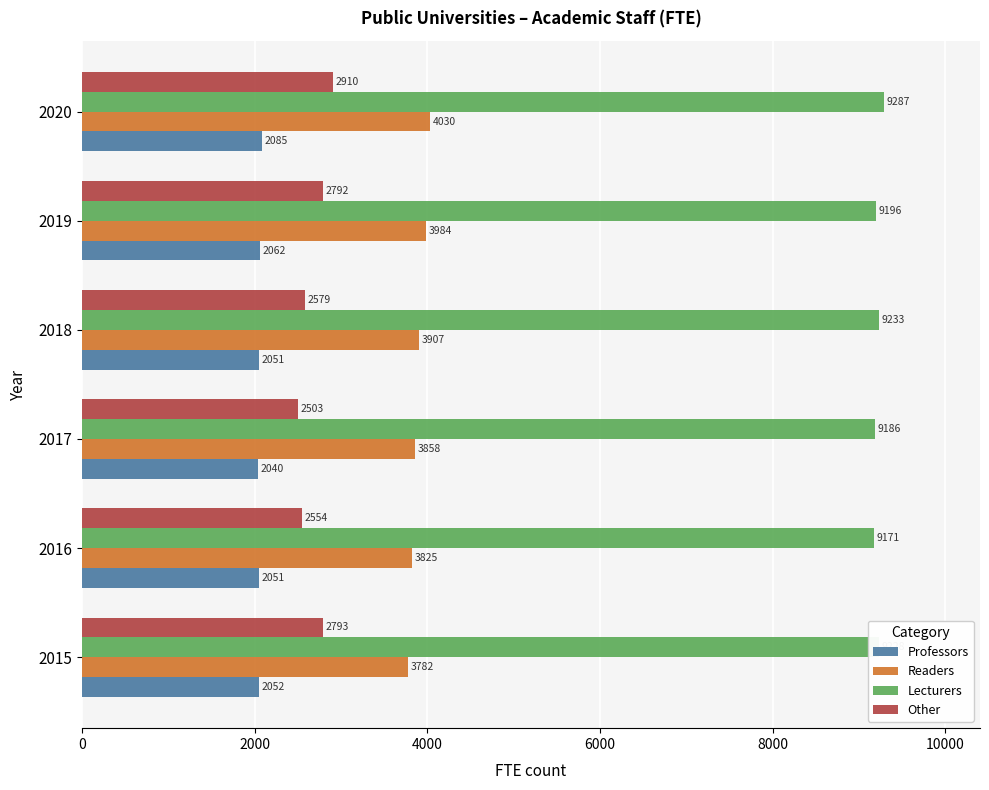

Between 2015 and 2018, which series saw the biggest shift?

Other